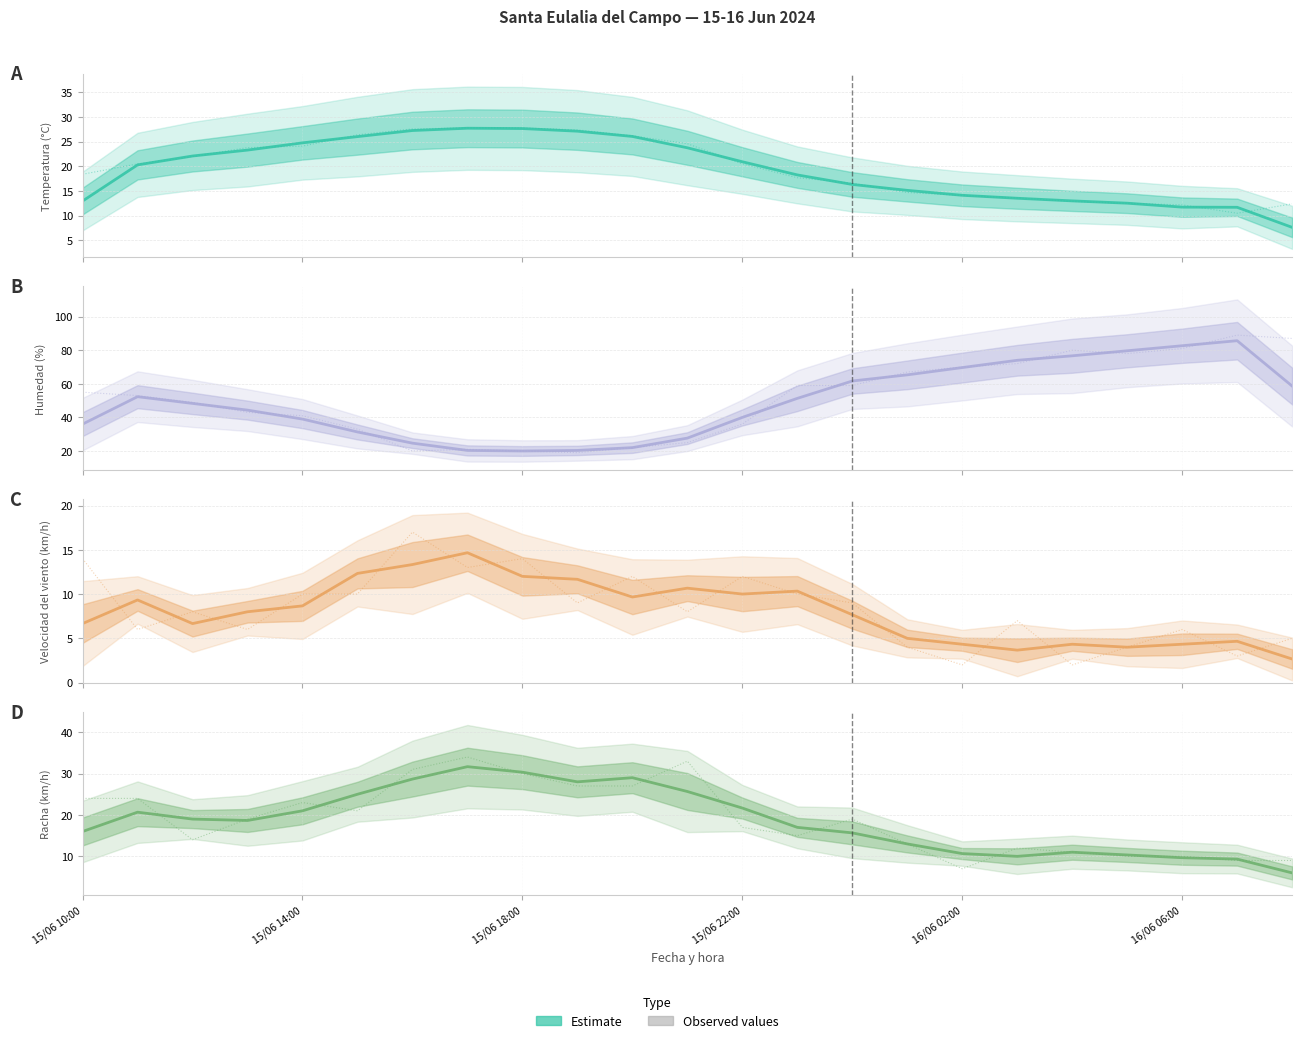

The Racha (km/h) series shows 16.5 at 11. True or false?

False